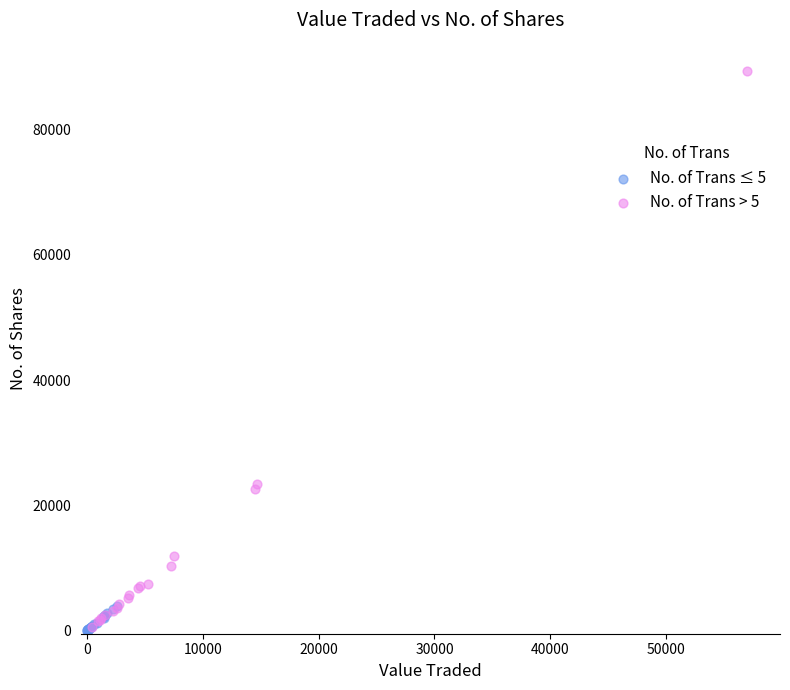

Which series reaches the maximum Y coordinate?

No. of Trans > 5